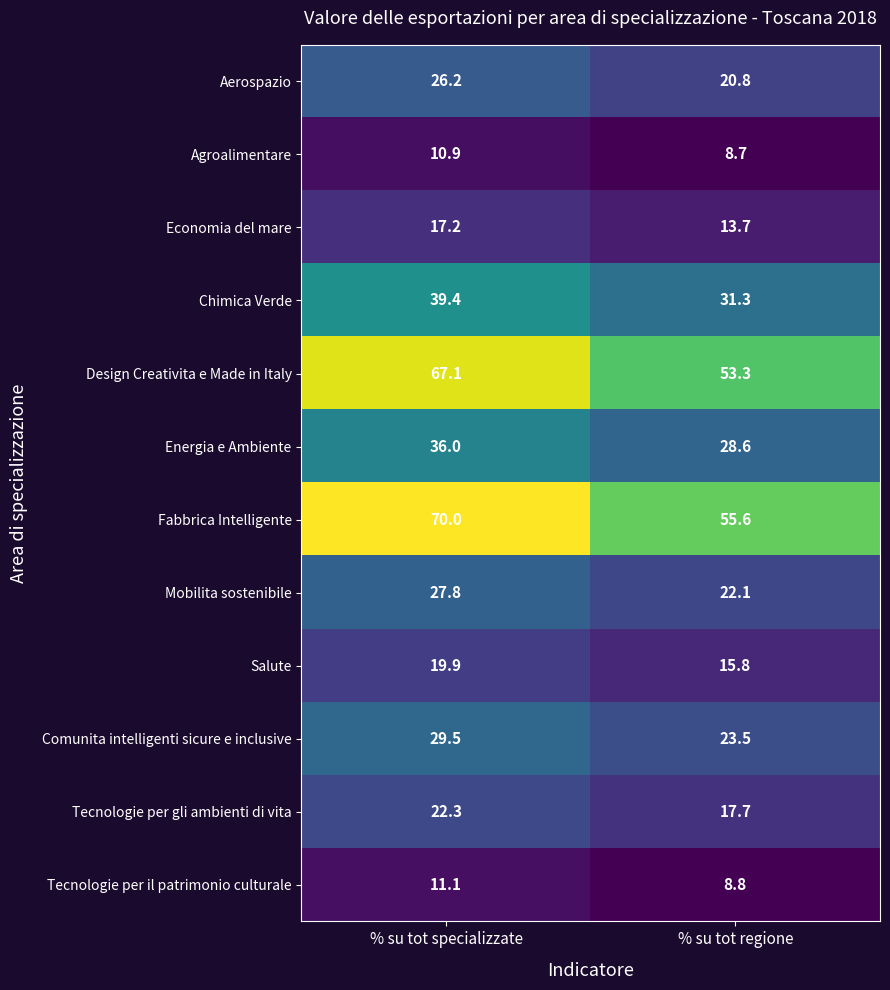

Reading left to right, what are all the values shown in this chart?

Aerospazio: 26.2	20.8
Agroalimentare: 10.9	8.7
Economia del mare: 17.2	13.7
Chimica Verde: 39.4	31.3
Design Creativita e Made in Italy: 67.1	53.3
Energia e Ambiente: 36.0	28.6
Fabbrica Intelligente: 70.0	55.6
Mobilita sostenibile: 27.8	22.1
Salute: 19.9	15.8
Comunita intelligenti sicure e inclusive: 29.5	23.5
Tecnologie per gli ambienti di vita: 22.3	17.7
Tecnologie per il patrimonio culturale: 11.1	8.8